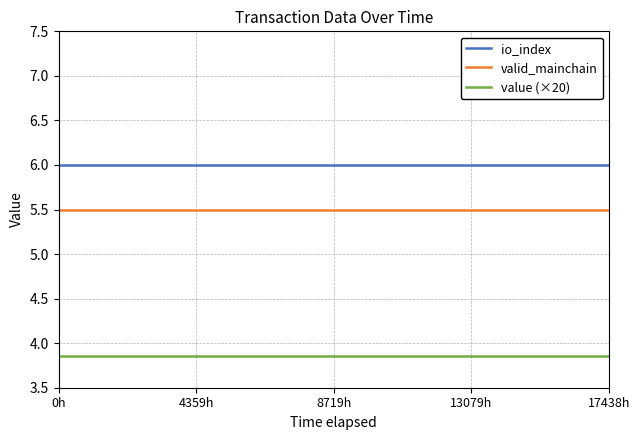

How many lines are shown in the chart?

3